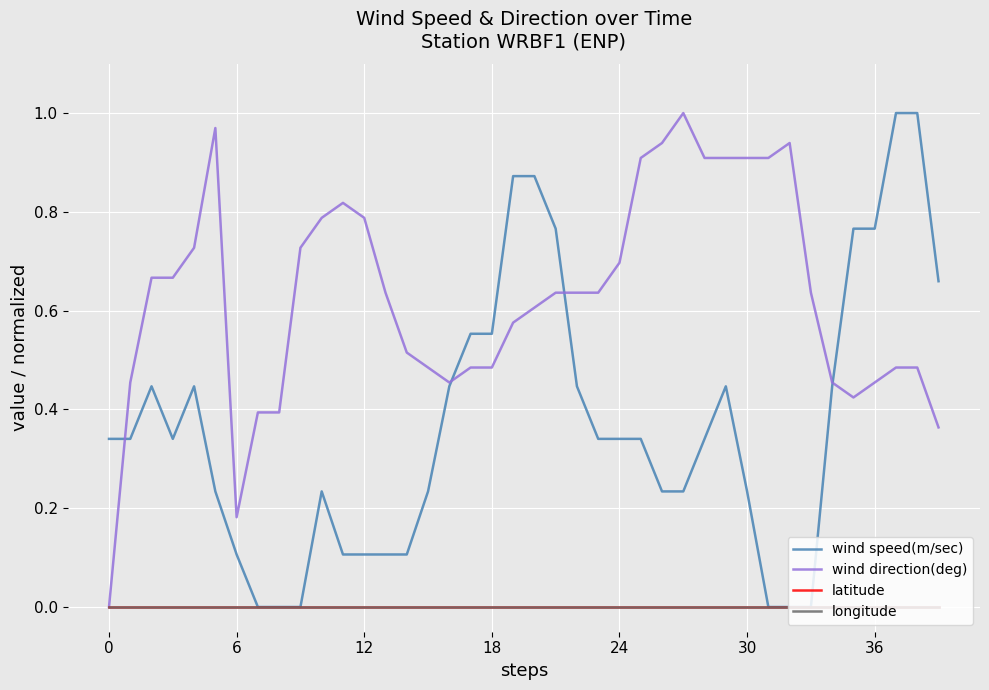

What is the label of the 23rd point from the left?

22